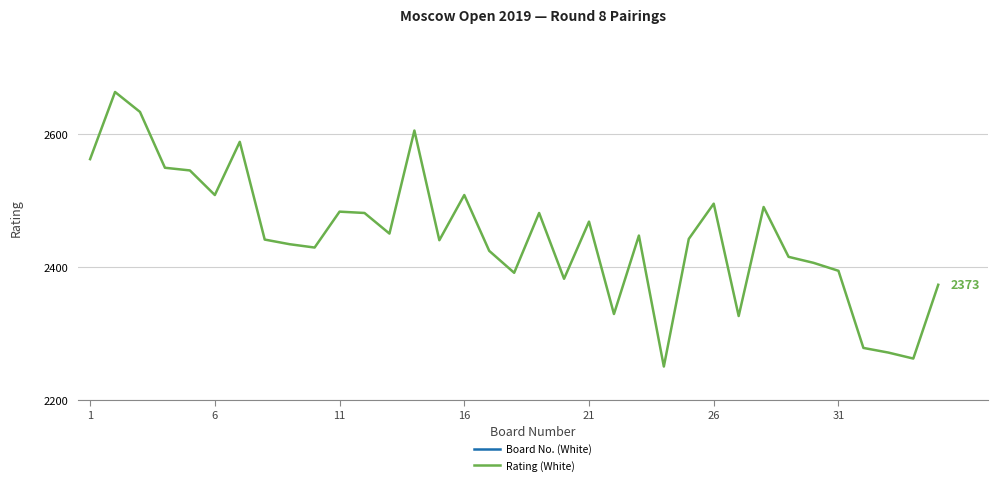

True or false: Rating (White) and Board No. (White) intersect in this chart.

False